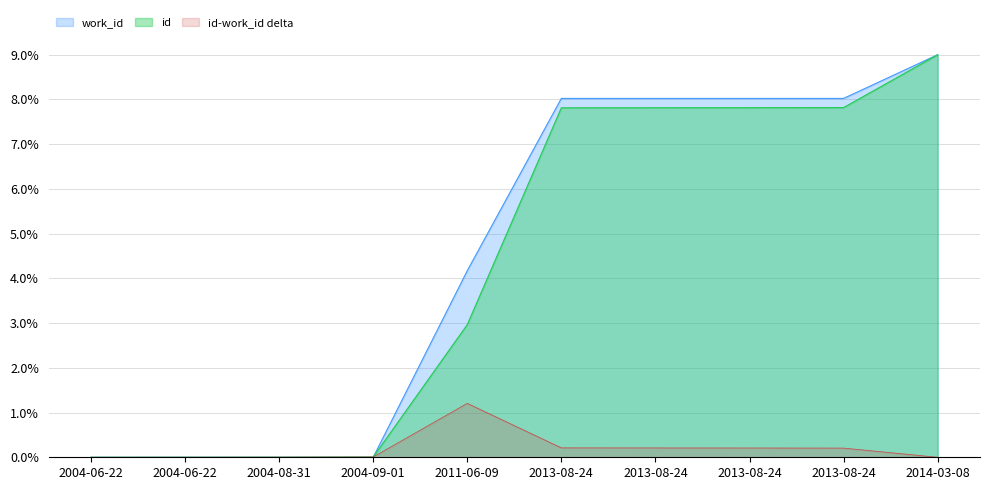

What is the label of the 3rd point from the right?

2013-08-24